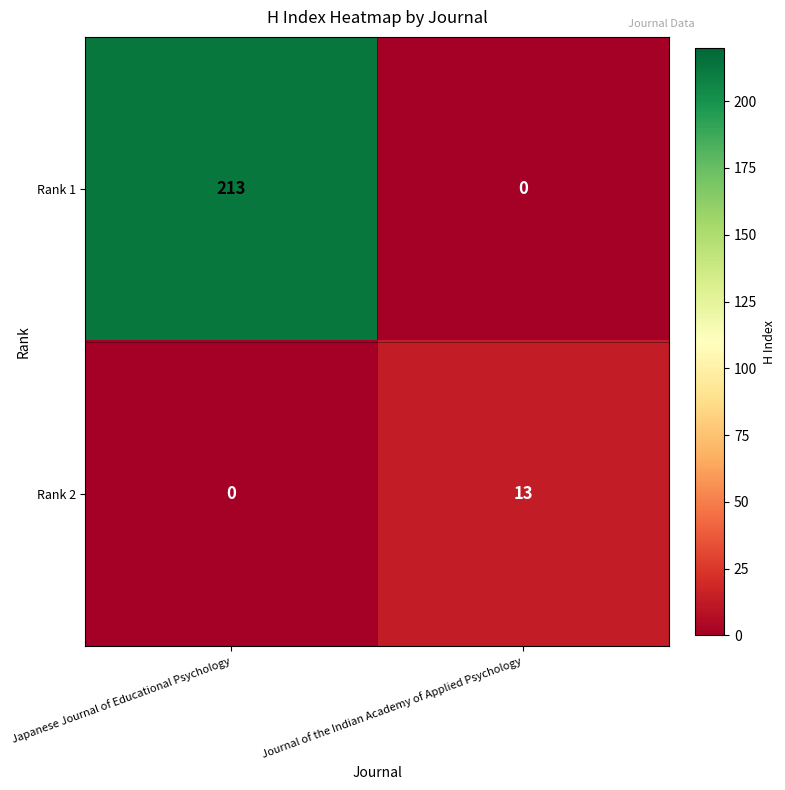

At which category is the sum across all series the highest?

Japanese Journal of Educational Psychology